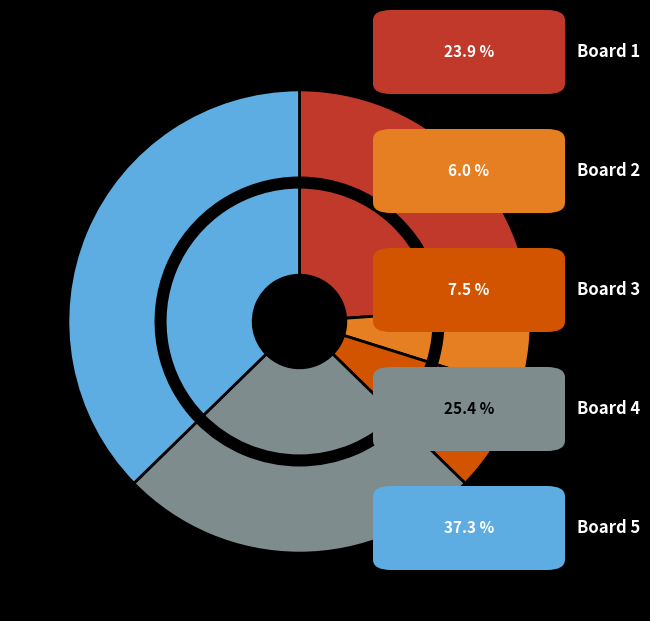

What portion of the pie excludes Board 4?

74.6%